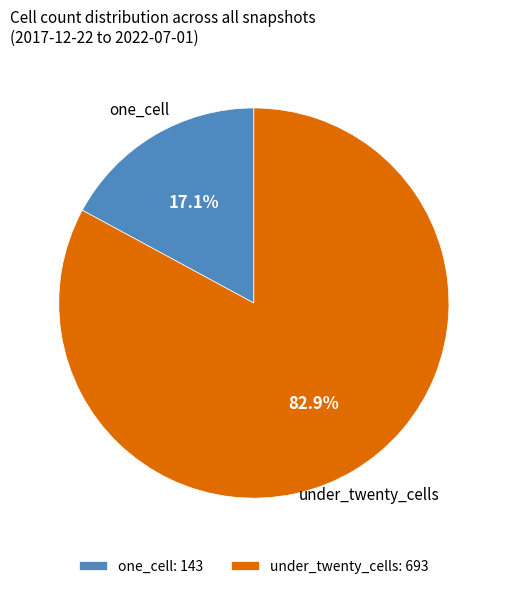

Rank the categories by value from lowest to highest.

one_cell: 143, under_twenty_cells: 693